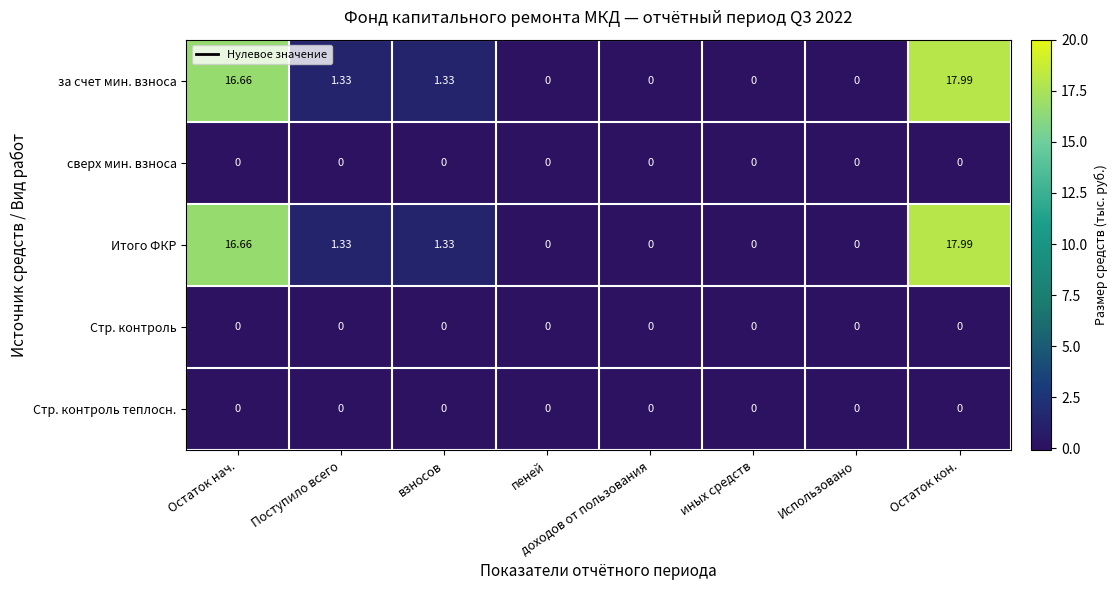

Is the value of за счет мин. взноса at Поступило всего greater than the value of Итого ФКР at Использовано?

Yes